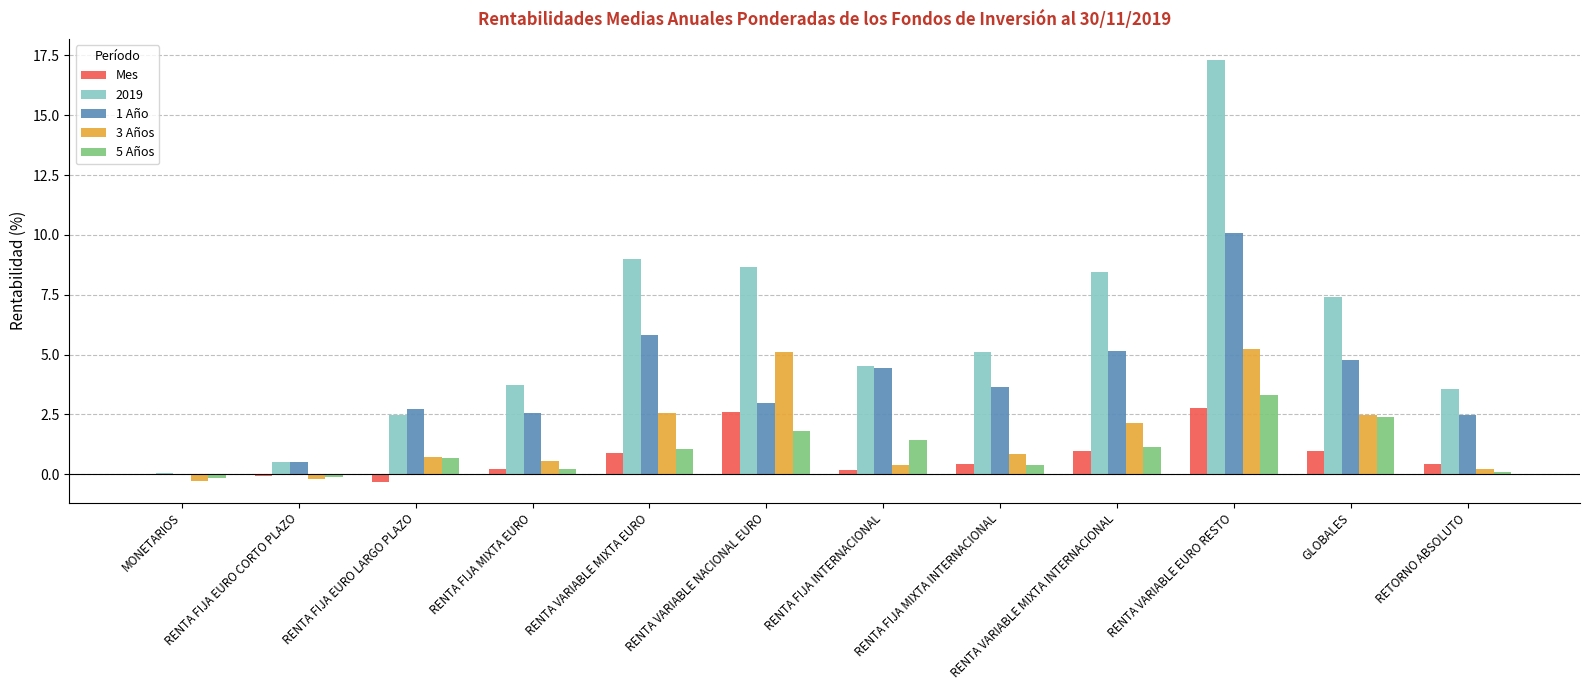

At which label is 3 Años closest to 2?

RENTA VARIABLE MIXTA INTERNACIONAL